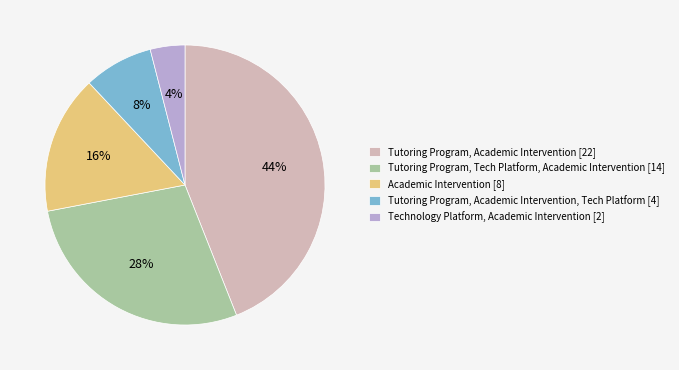

To the nearest percent, what is the average slice percentage?

20%